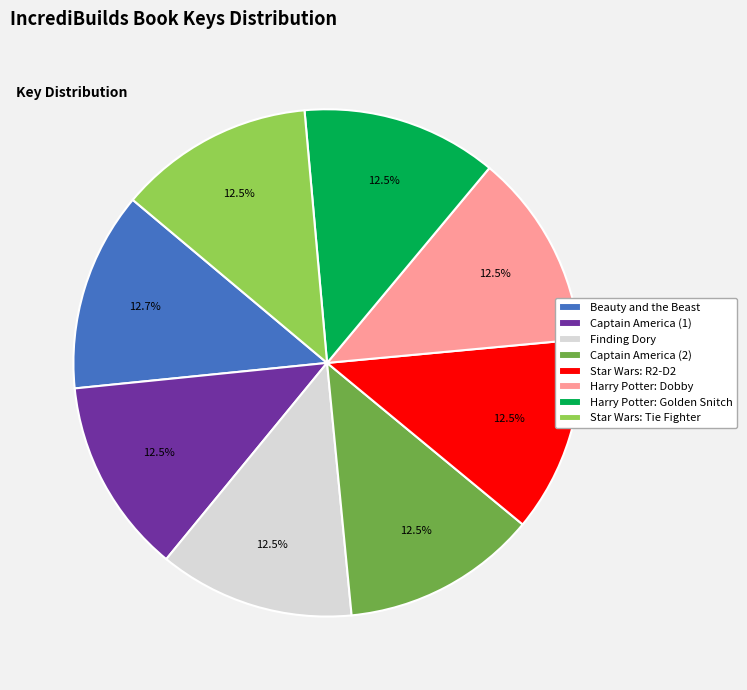

How much of the chart is everything except Captain America (2)?

87.5%